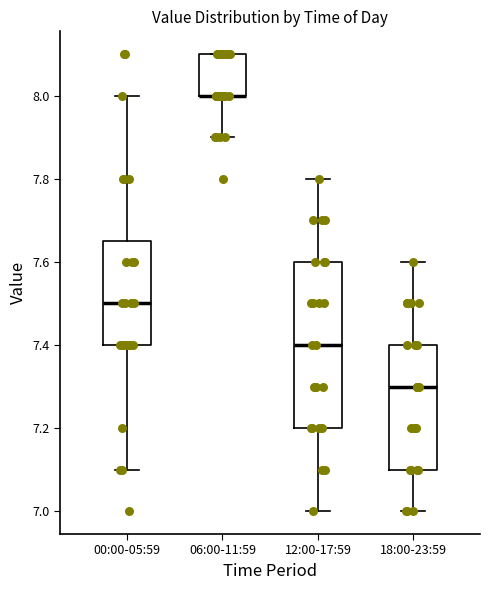

Reading left to right, read every box against the y-axis: the position of its median line, the range the box covers, and the ends of its whiskers. The values are not printed on the chart, so give them approximately, as read against the axis.

00:00-05:59: median 7.50, box 7.40 to 7.66, whiskers 7.10 to 8.00
06:00-11:59: median 8.00 (drawn on the box's lower edge), box 8.00 to 8.10, whiskers 7.90 to 8.10
12:00-17:59: median 7.40, box 7.20 to 7.60, whiskers 7.00 to 7.80
18:00-23:59: median 7.30, box 7.10 to 7.40, whiskers 7.00 to 7.60